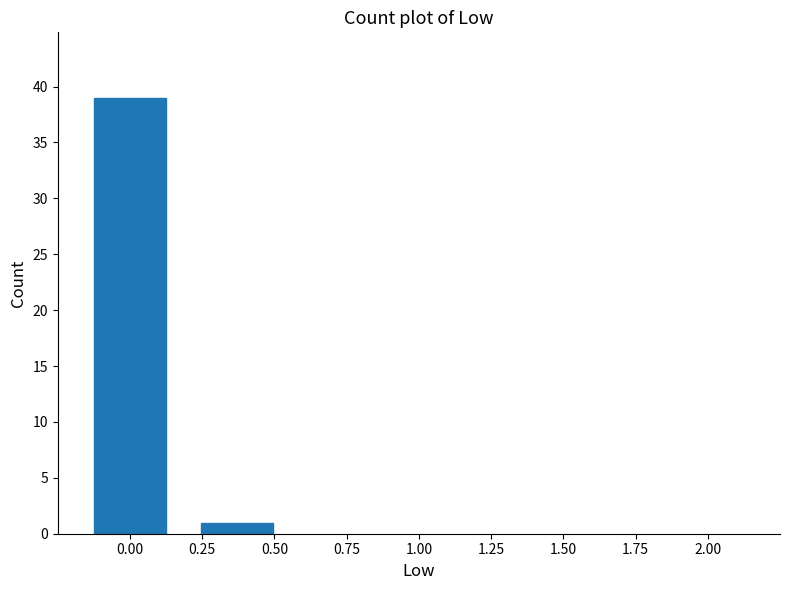

Reading left to right, list every bar in this chart as the range it spans on the x-axis followed by its height. Neither the bar edges nor the heights are printed on the chart, so give them approximately, as read against the axes.

-0.125 to 0.245: 39
0.245 to 0.495: 1